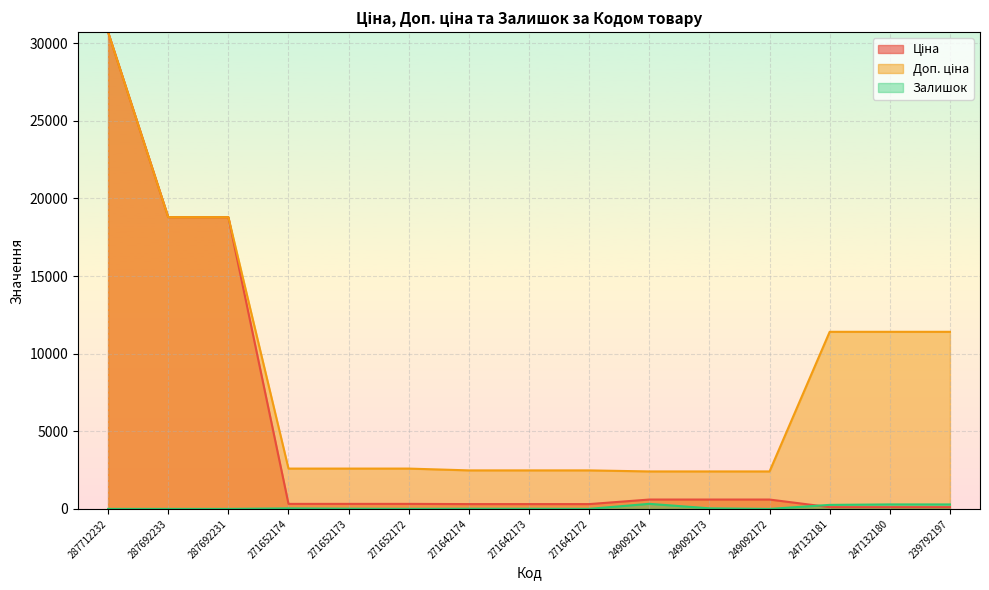

At which category does the chart reach its peak across all series?

287712232